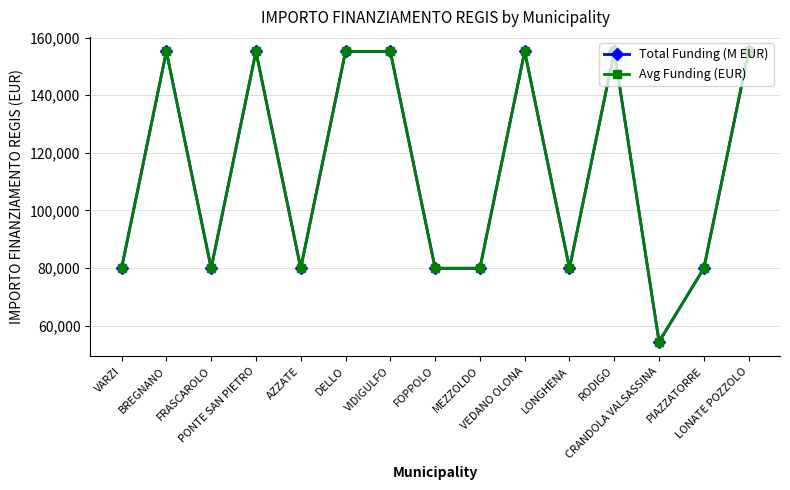

What position from the left is FOPPOLO?

8